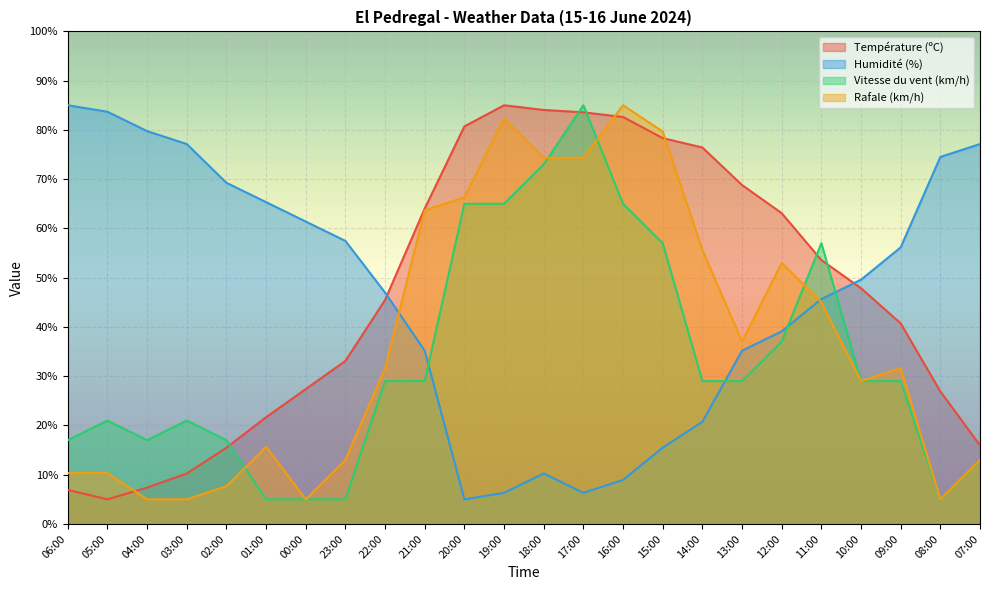

The Rafale (km/h) series shows 5.0 at 04:00. True or false?

True